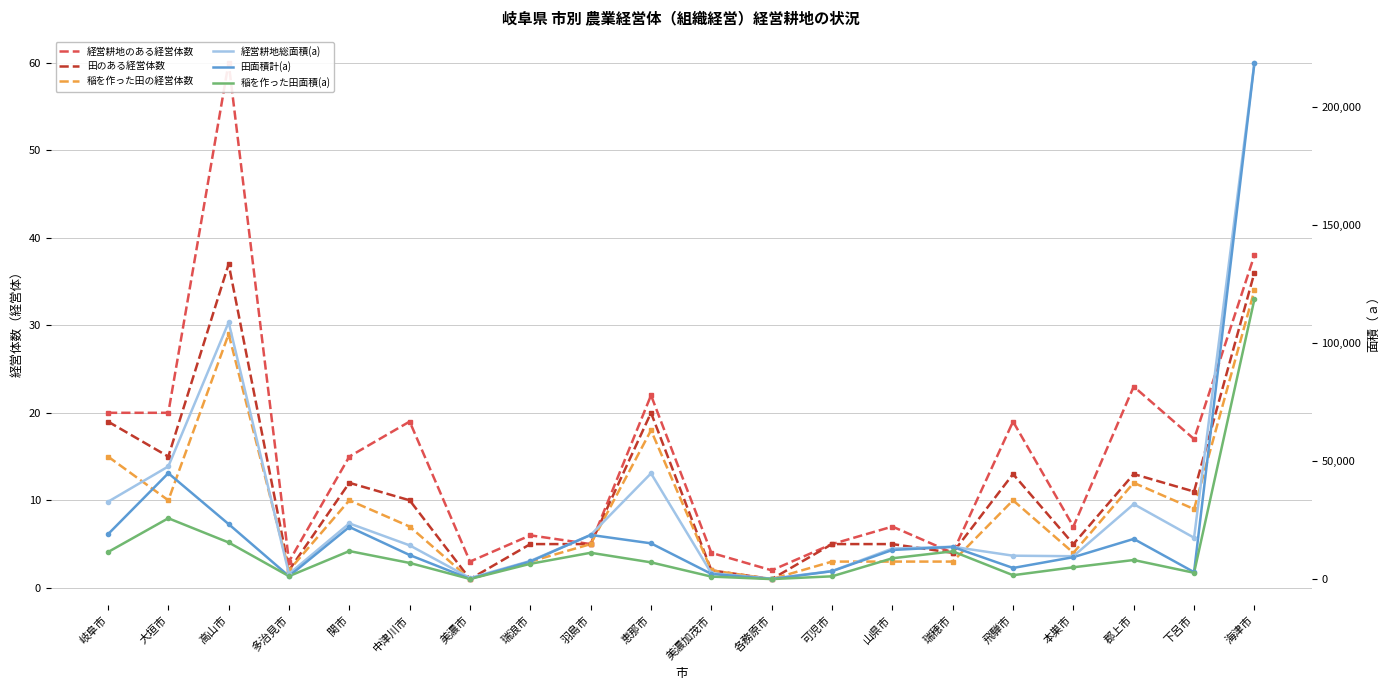

At how many categories does at least one series exceed 91312?

2